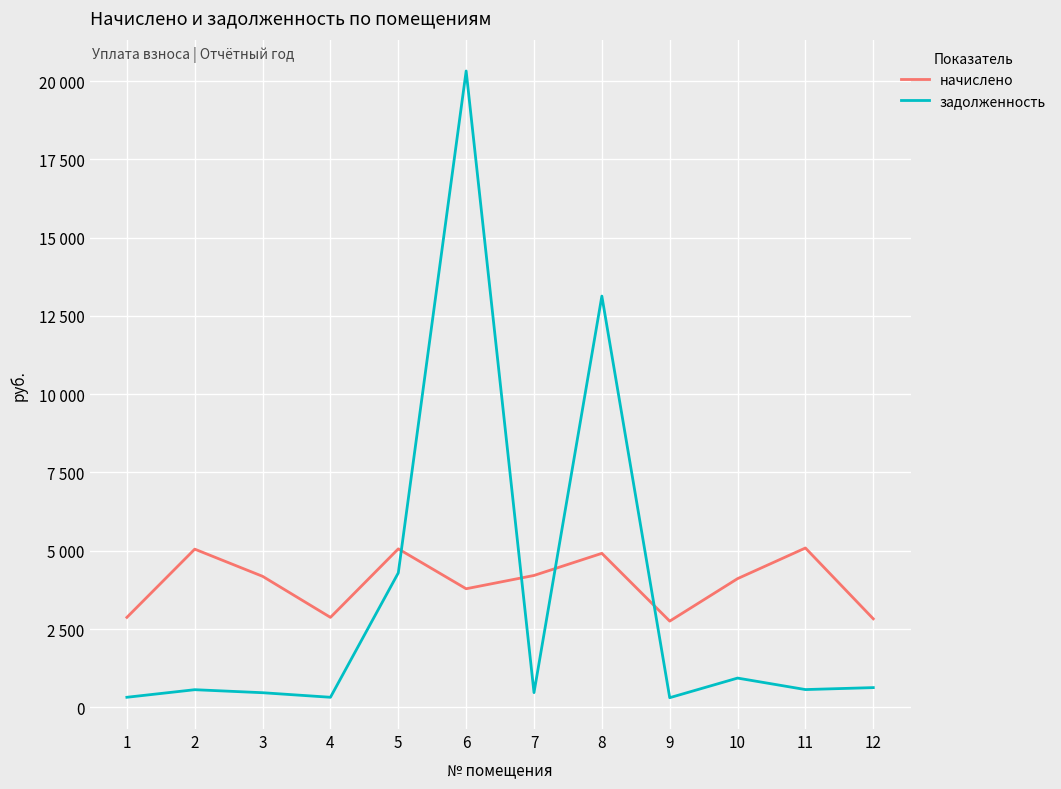

What is the sum of all начислено values?

47726.2